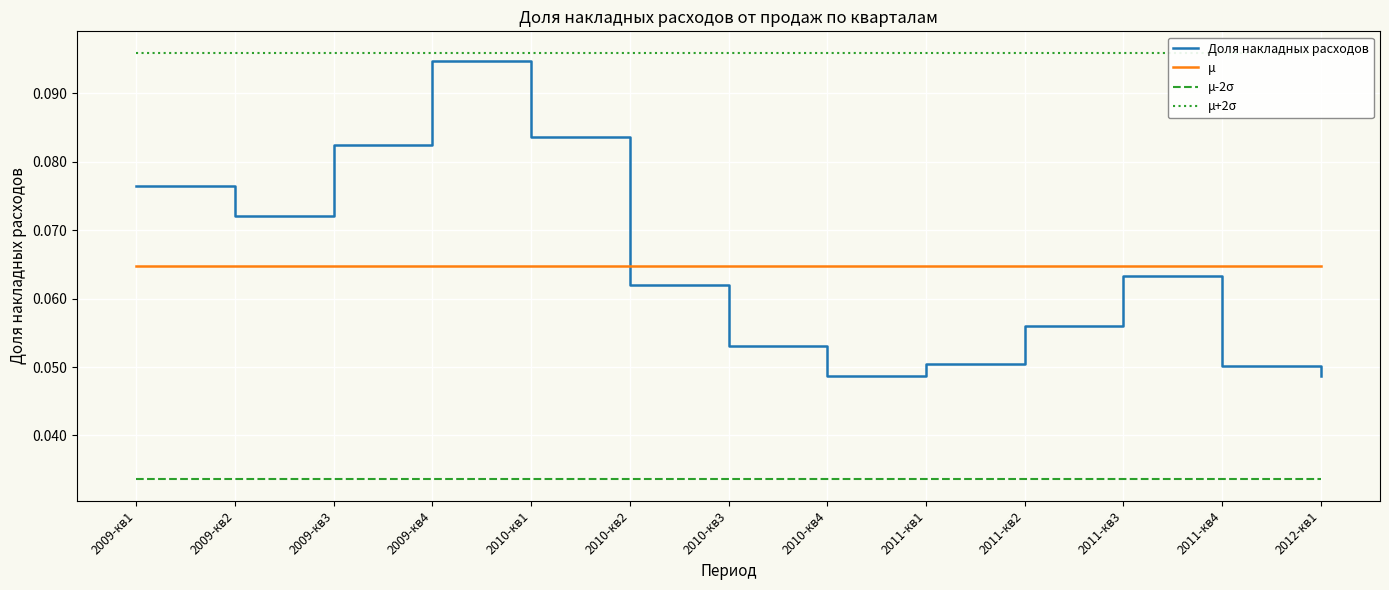

Which category has the highest value in the μ+2σ series?

2009-кв1